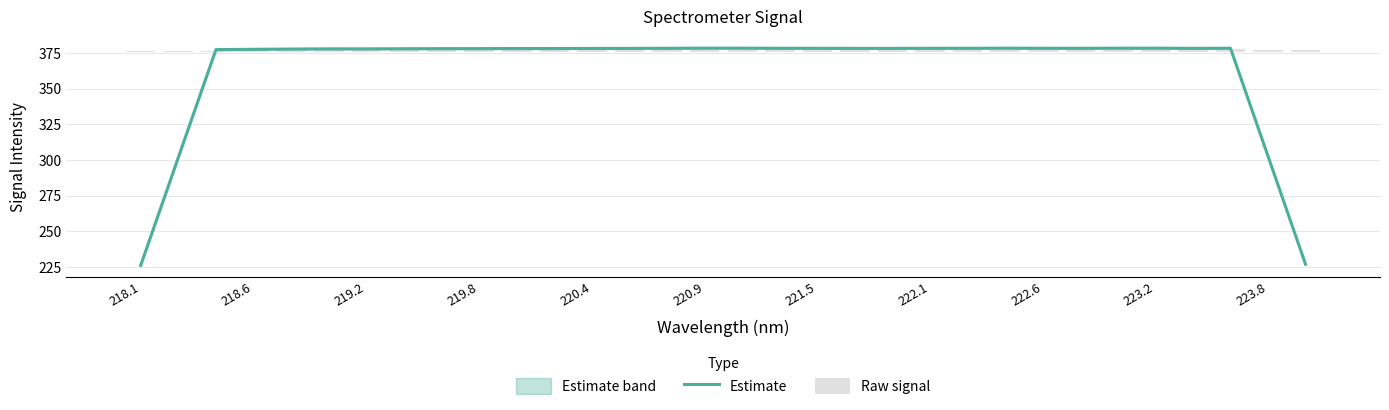

What is the maximum value for Estimate?

378.4